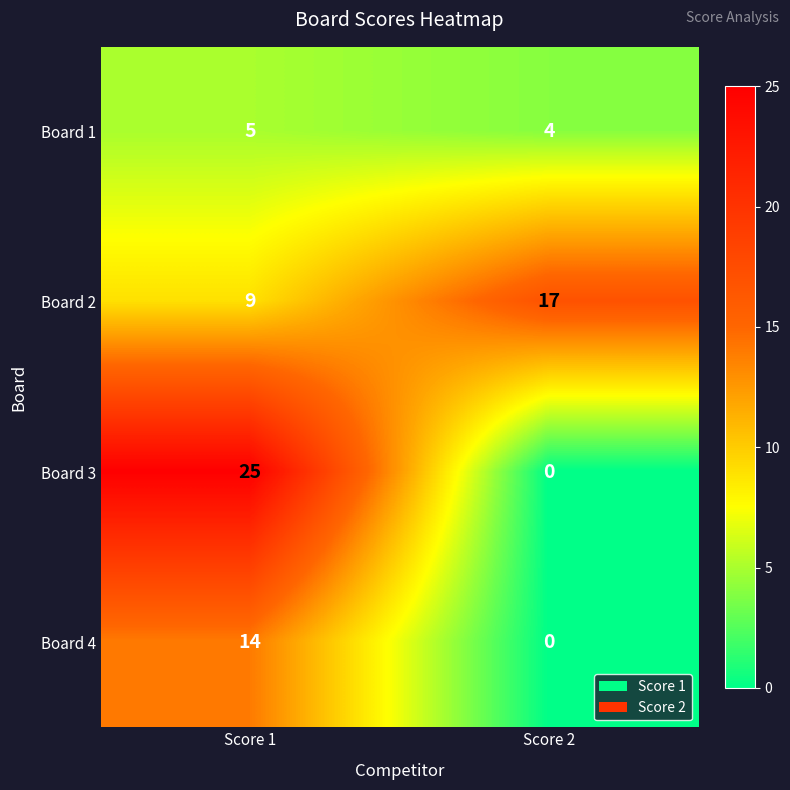

List the labels in order of Board 1 value, largest first.

Score 1, Score 2